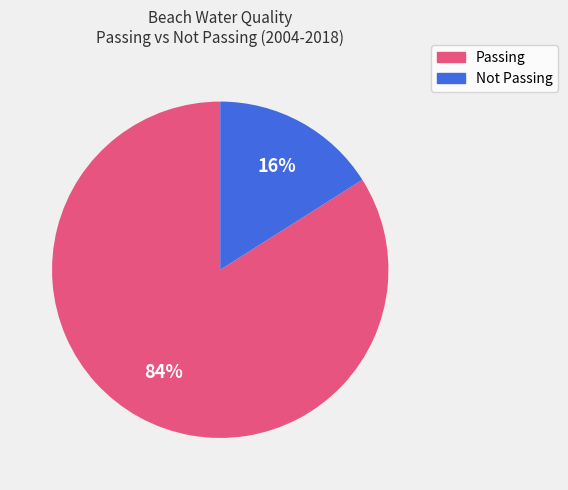

To the nearest percent, what is the average slice percentage?

50%